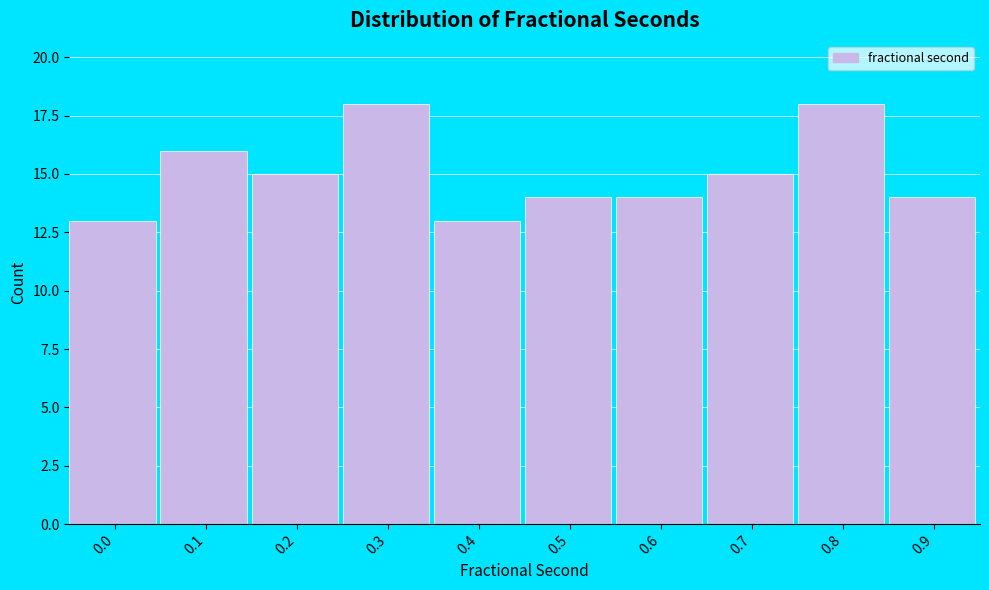

Reading right to left, list all the values displayed in this chart.

0.9=14	0.8=18	0.7=15	0.6=14	0.5=14	0.4=13	0.3=18	0.2=15	0.1=16	0.0=13